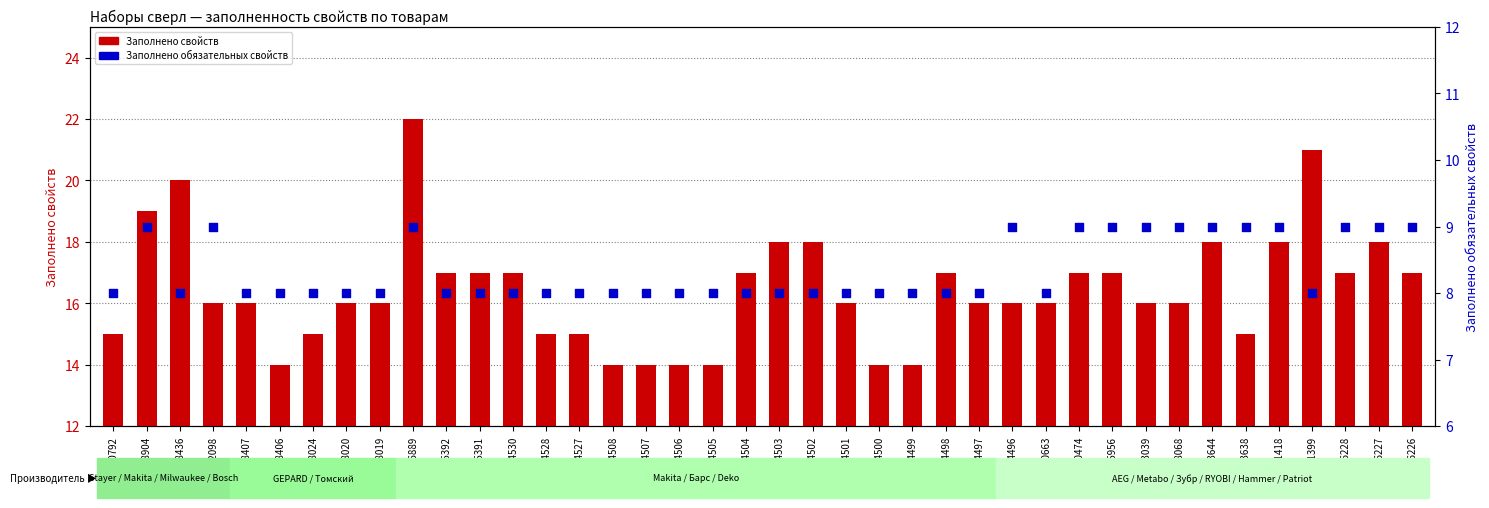

Which series has the widest spread of Y values?

Заполнено свойств